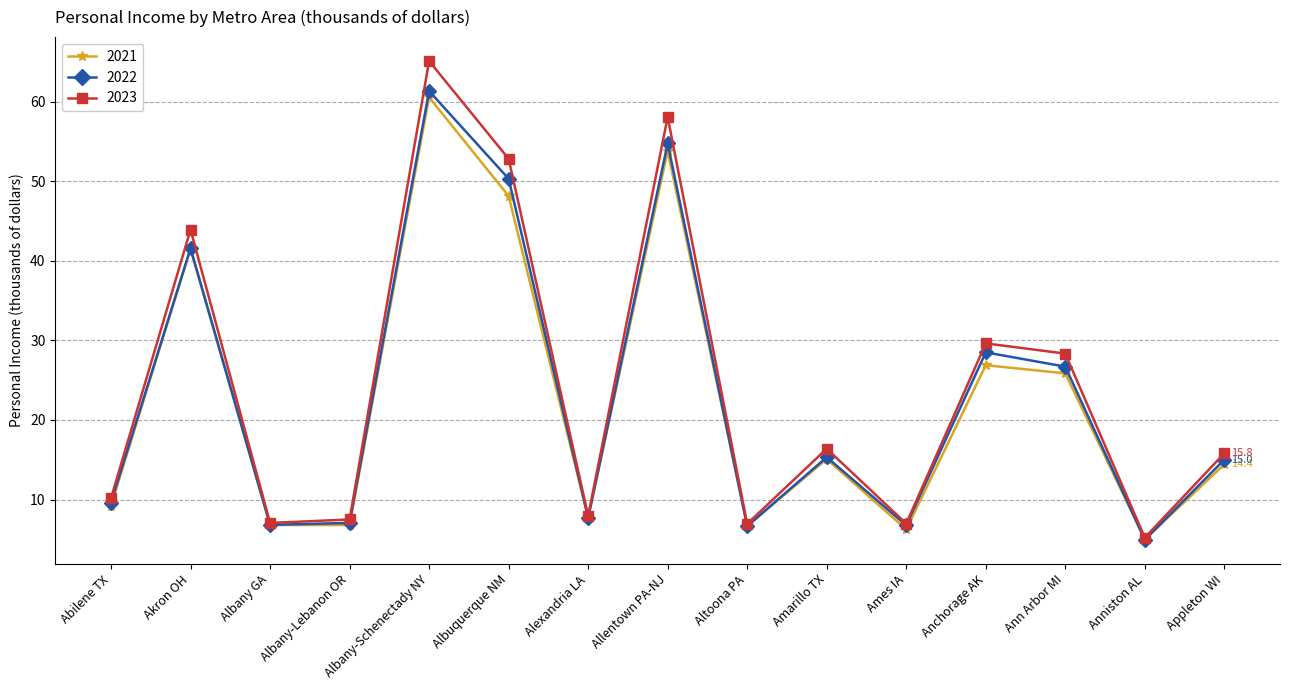

Does the chart have visible grid lines?

Yes